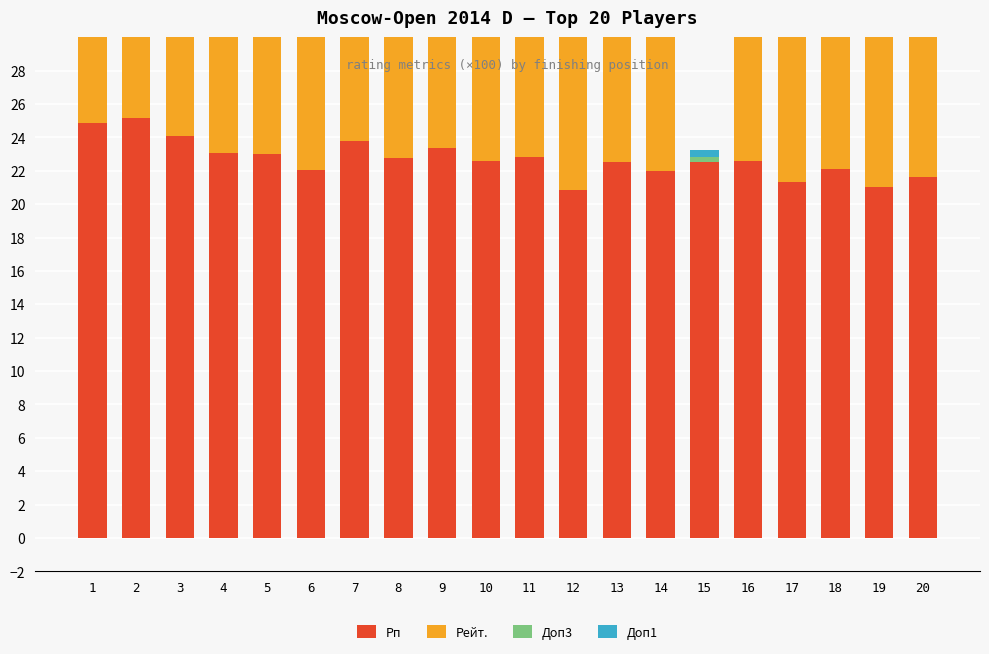

What are all the series names shown in the legend?

Рп, Рейт., Доп3, Доп1